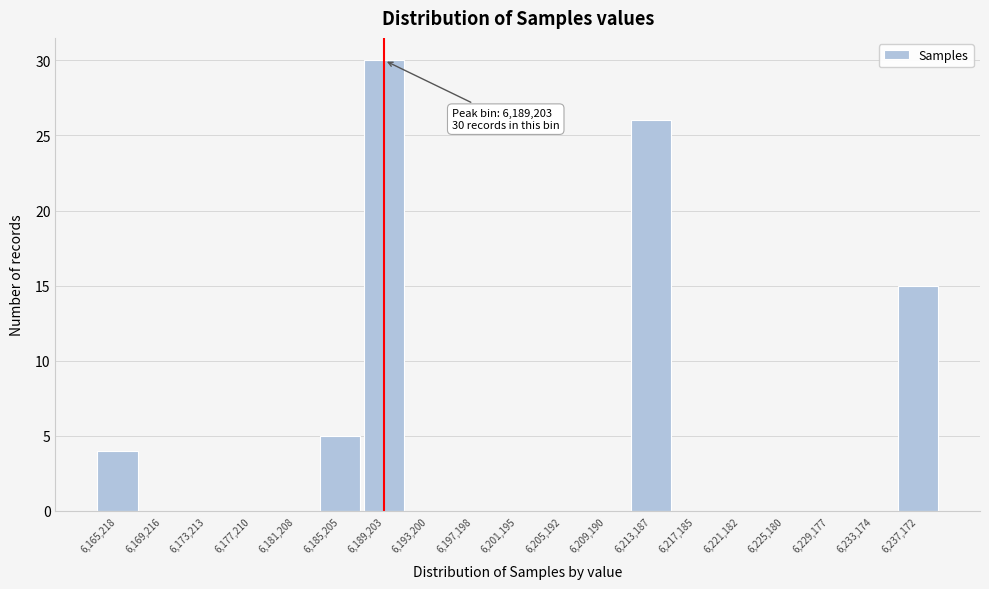

Over which range of the x-axis is the bar tallest?

6187000 to 6191000